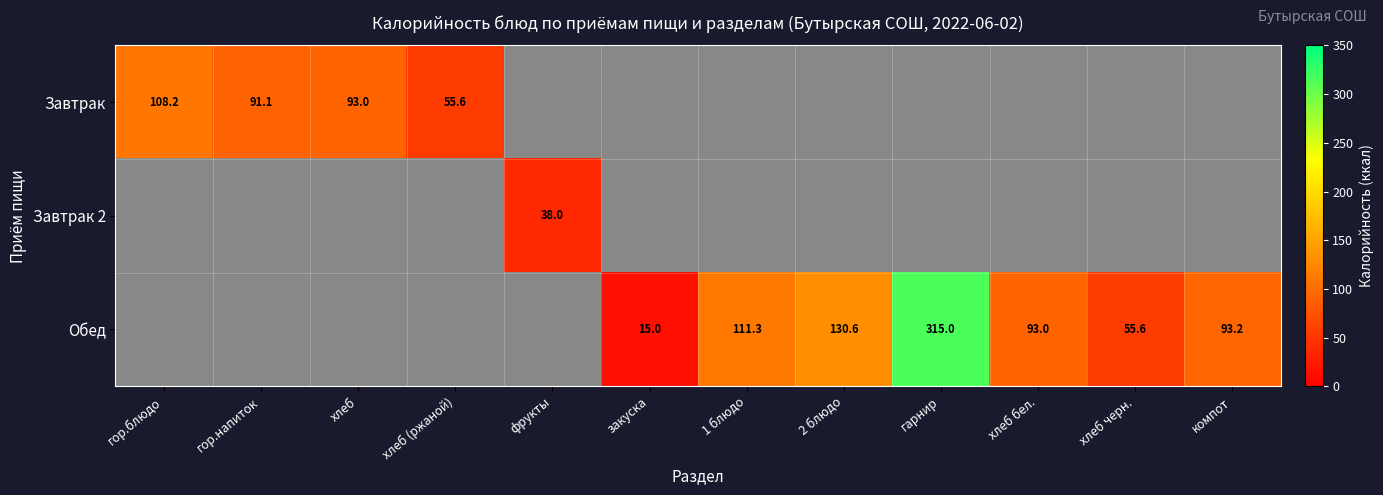

Is it true that Обед equals 93.0 at хлеб бел.?

True